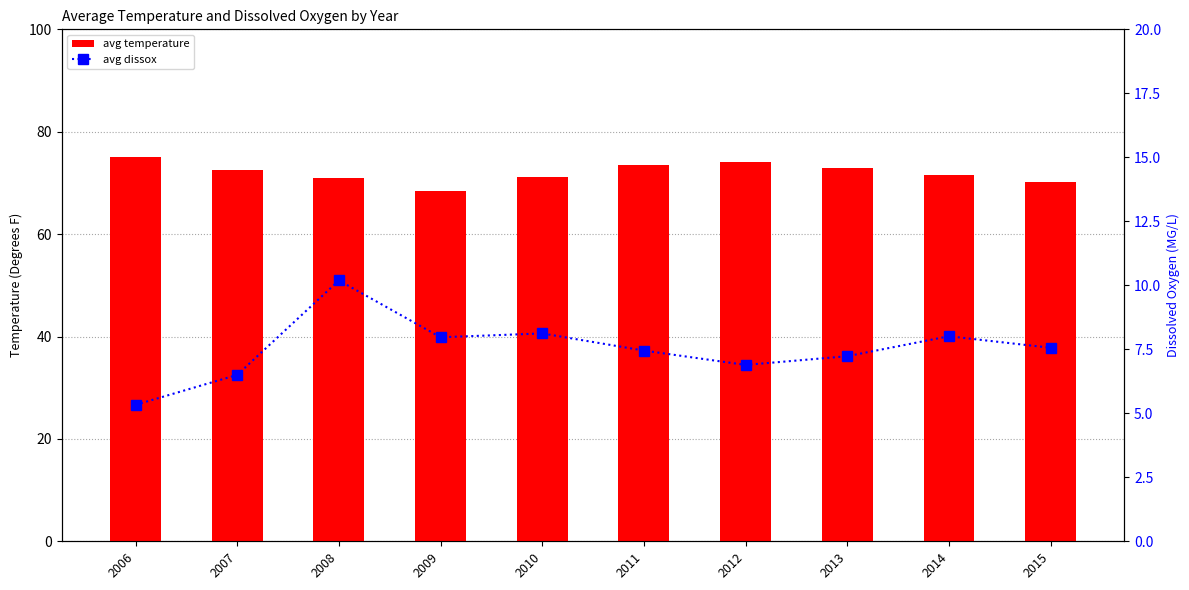

Which series has the widest spread of values?

avg temperature